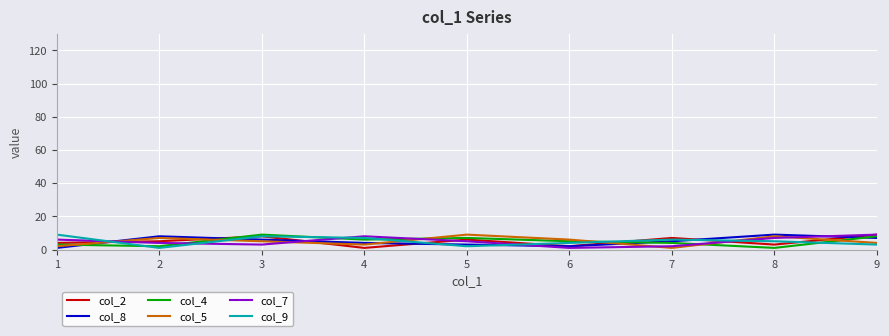

True or false: col_4 has a value of 7 at 5.

True